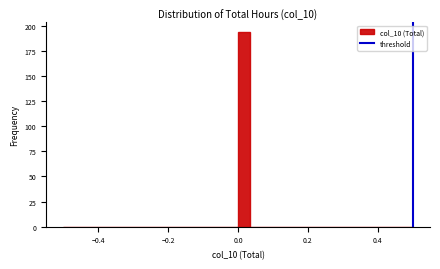

Read against the x-axis, roughly where is the centre of the tallest bar?

0.02